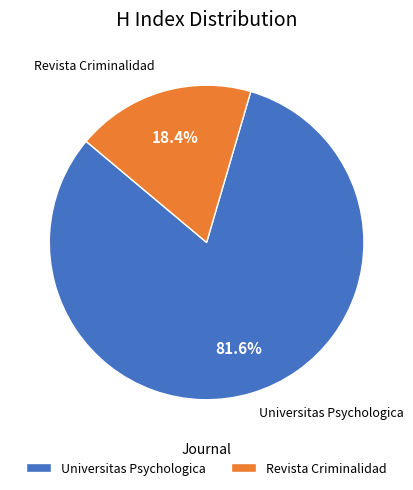

Rank the categories by value from highest to lowest.

Universitas Psychologica, Revista Criminalidad